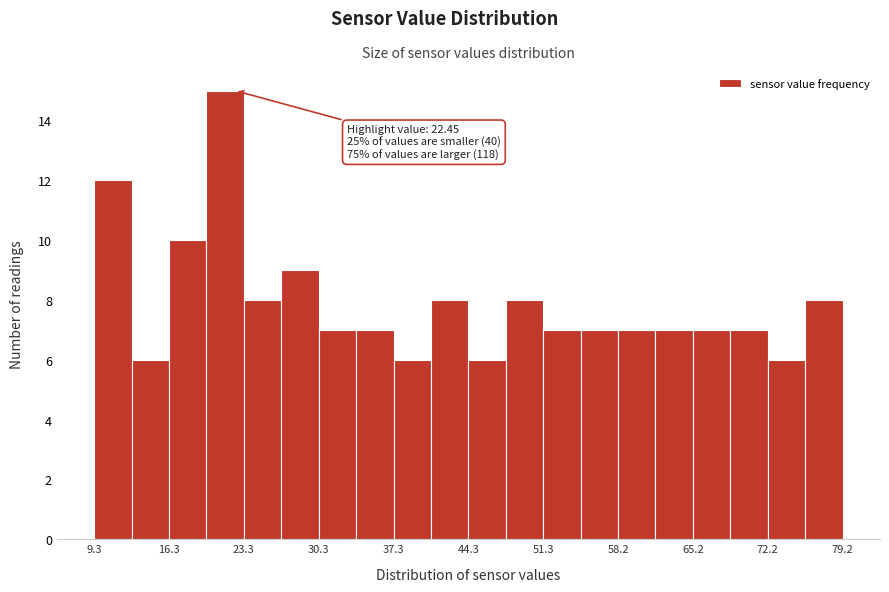

Read against the x-axis, roughly where is the centre of the tallest bar?

22